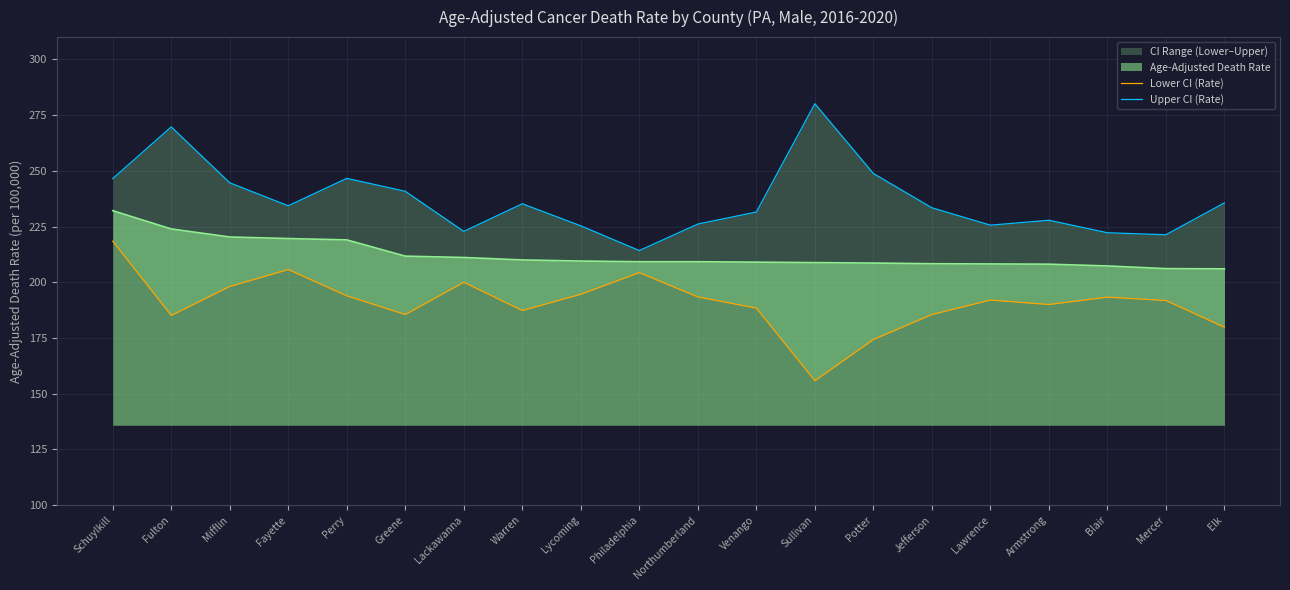

What is the label of the 17th point from the right?

Fayette